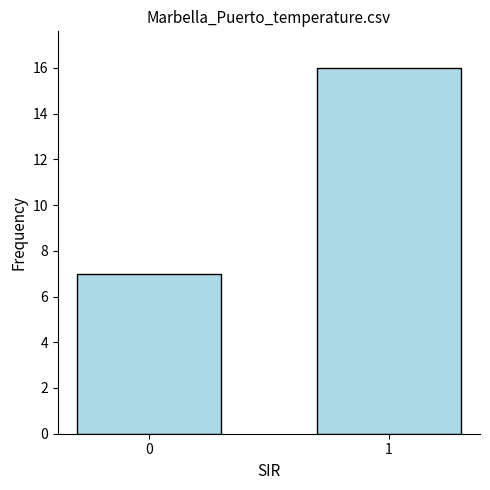

True or false: the data shows 16 at 1.

True